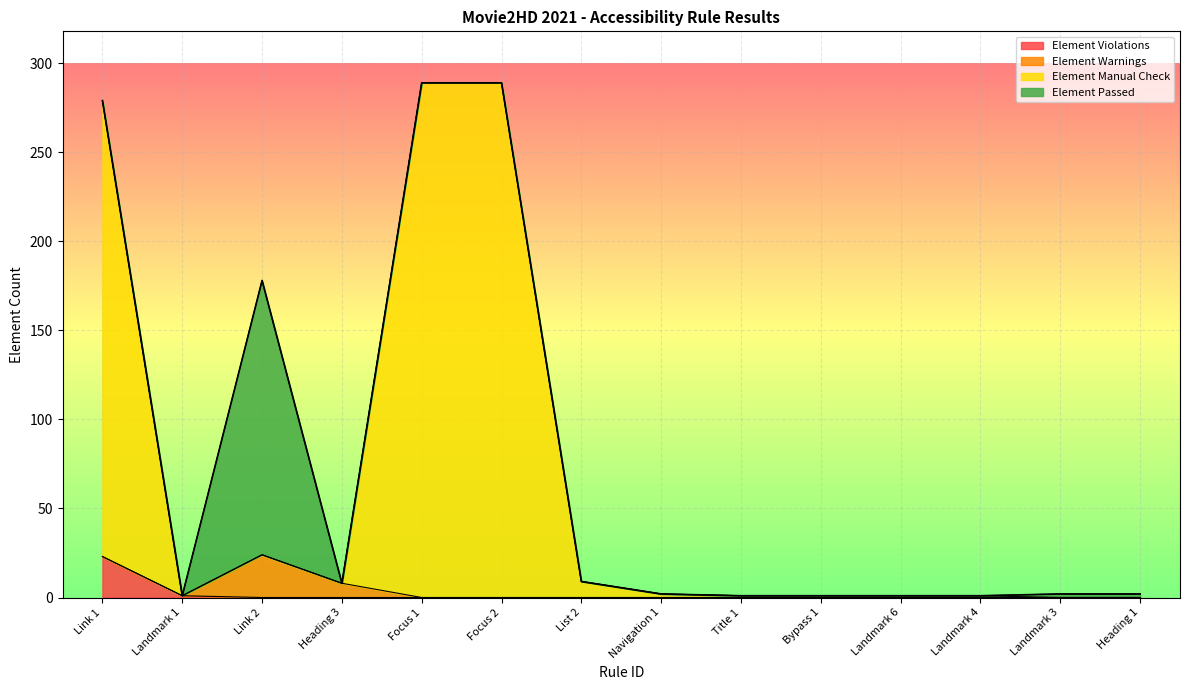

How many values in Element Manual Check are above zero?

12